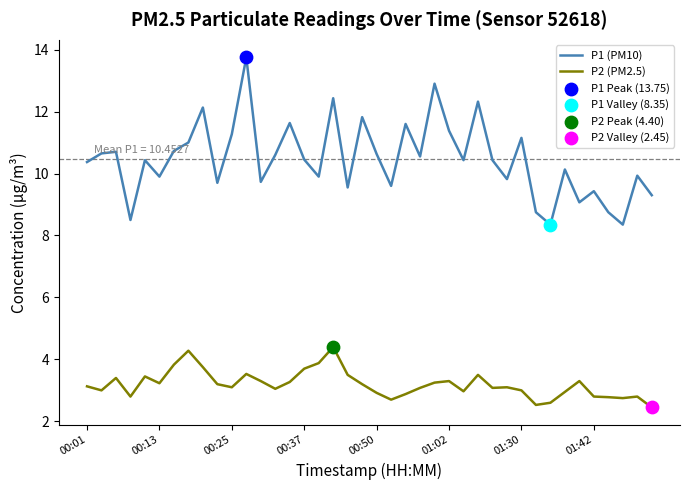

What is the difference between the maximum and minimum values in the P1 (PM10) series?

5.4